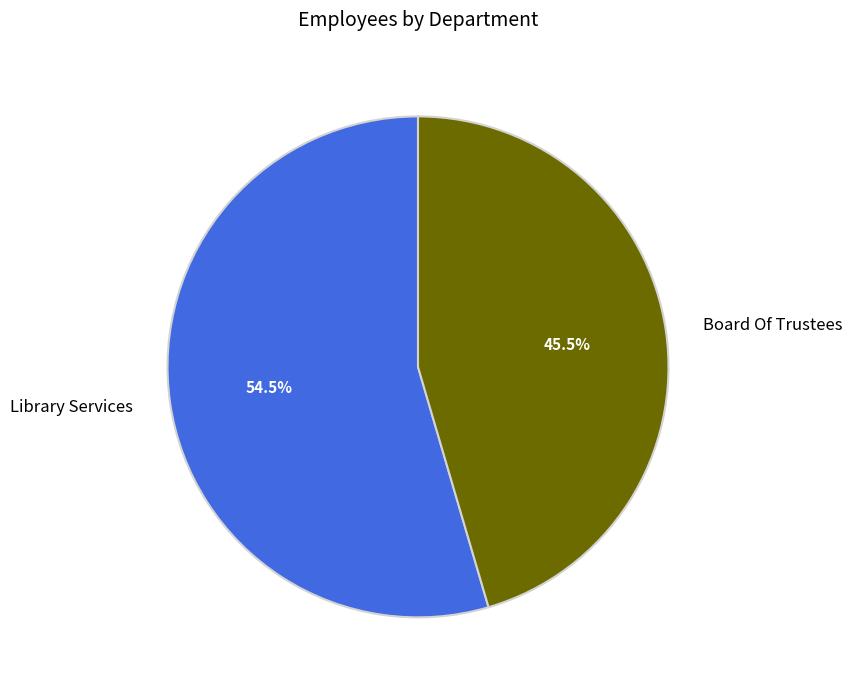

Which slice is the largest?

Library Services